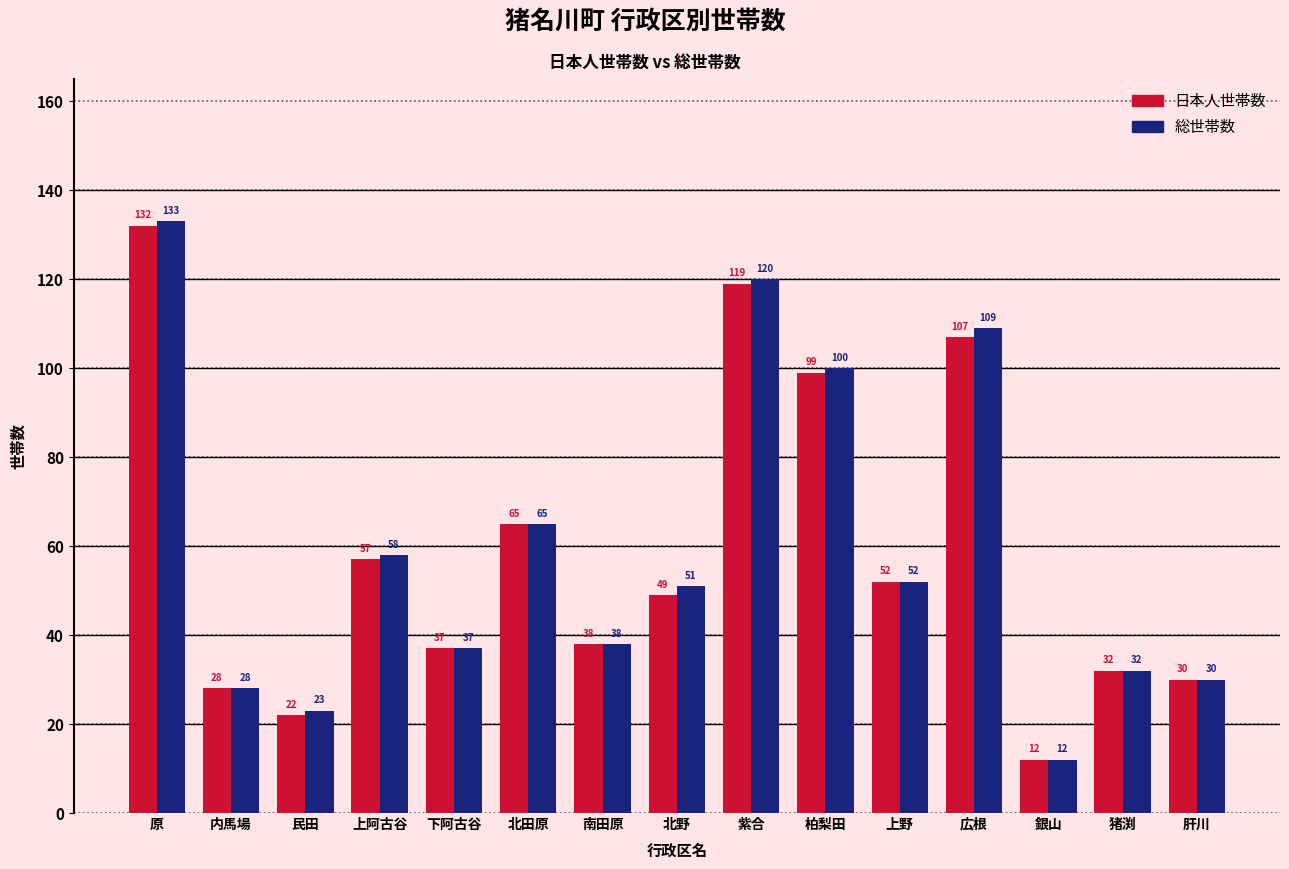

Is it true that 総世帯数 equals 120 at 紫合?

True